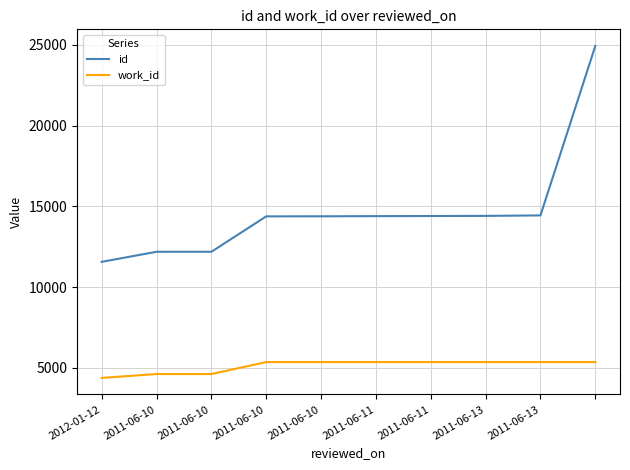

How many categories are shown in the chart?

10